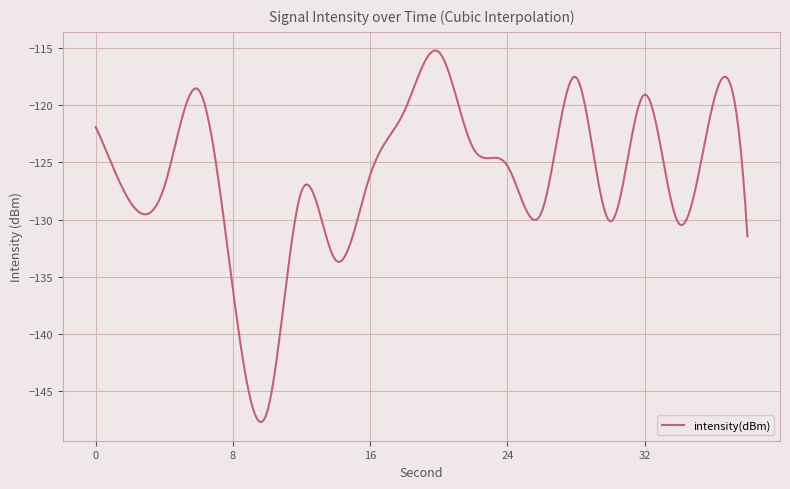

What is the difference between the maximum and minimum values?

32.5